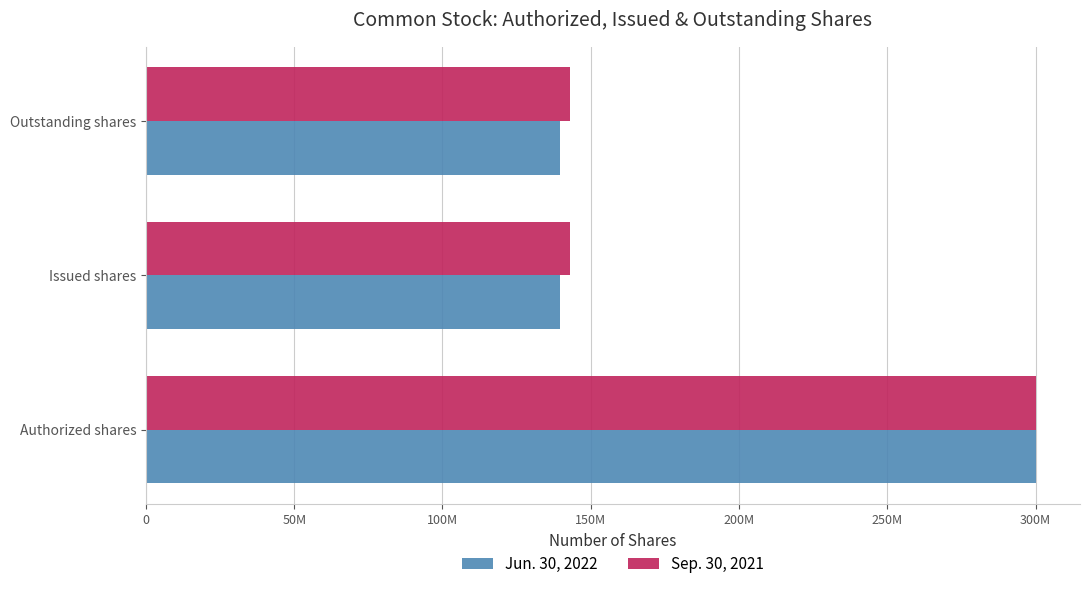

Which series has the widest spread of values?

Jun. 30, 2022